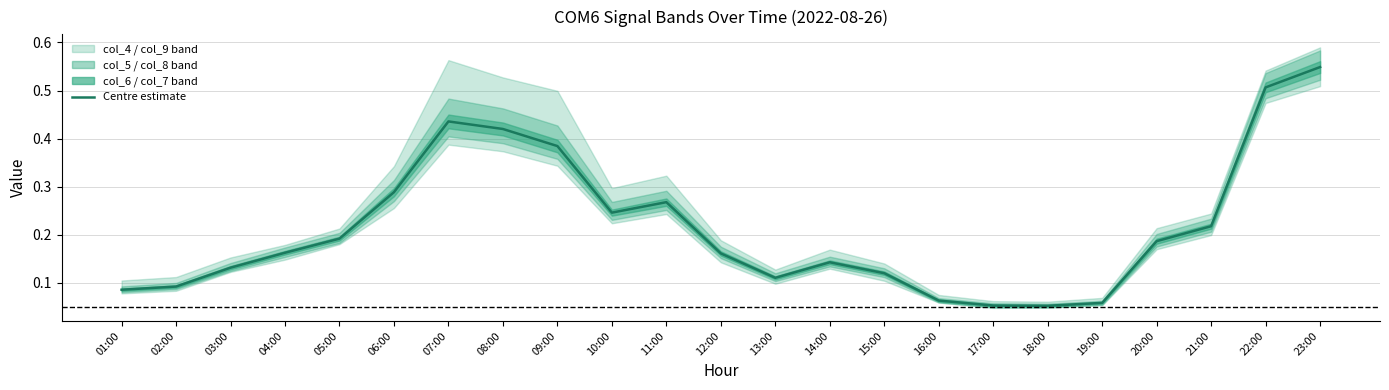

Reading right to left, what are all the values shown in this chart?

23:00=0.5	22:00=0.5	21:00=0.2	20:00=0.2	19:00=0.1	18:00=0.1	17:00=0.1	16:00=0.1	15:00=0.1	14:00=0.1	13:00=0.1	12:00=0.2	11:00=0.3	10:00=0.2	09:00=0.4	08:00=0.4	07:00=0.4	06:00=0.3	05:00=0.2	04:00=0.2	03:00=0.1	02:00=0.1	01:00=0.1